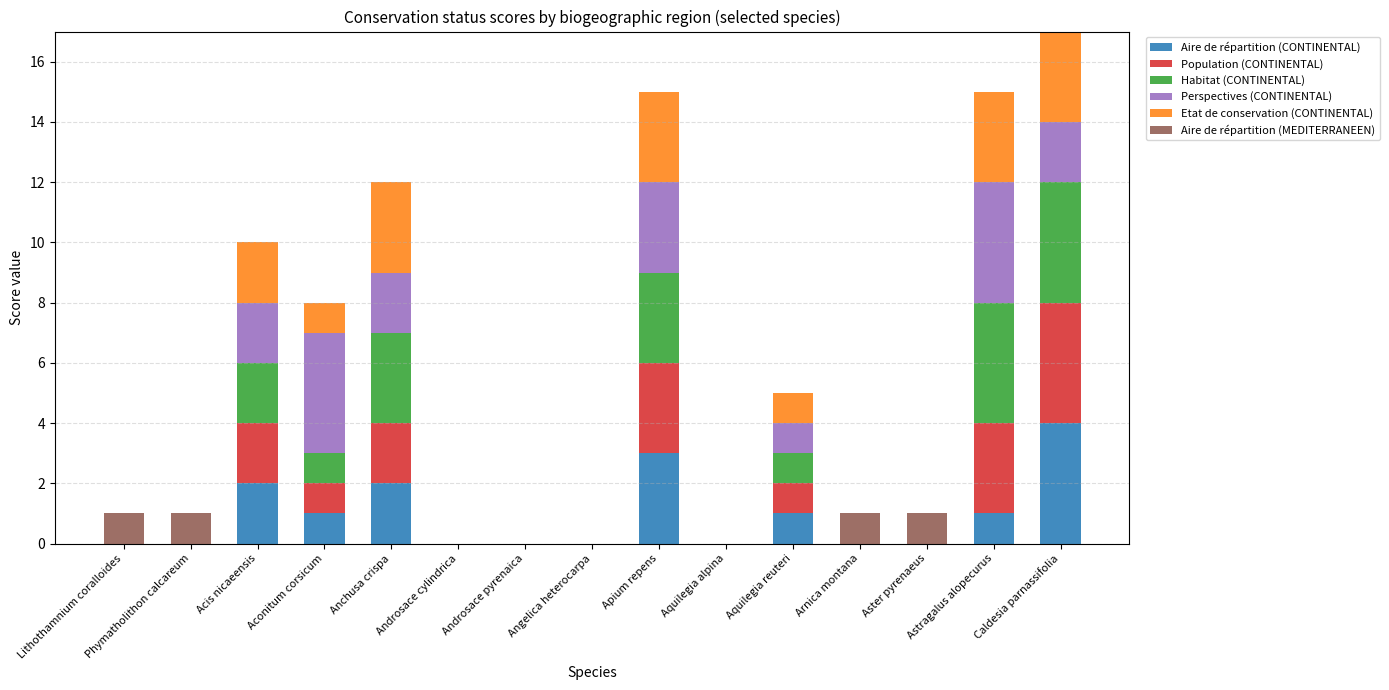

How many data points does each series have?

15